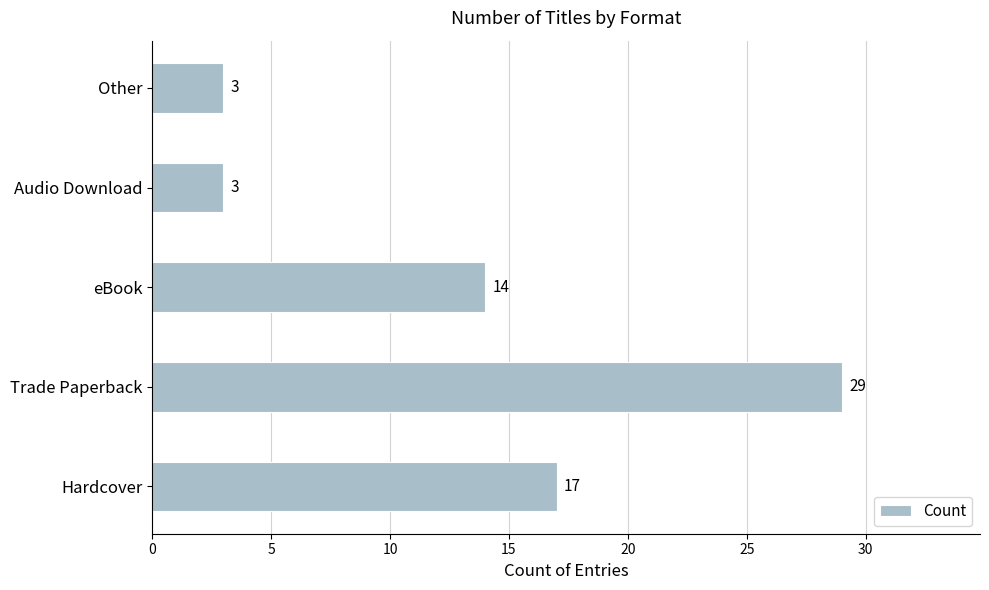

Between Audio Download and Trade Paperback, which is larger?

Trade Paperback